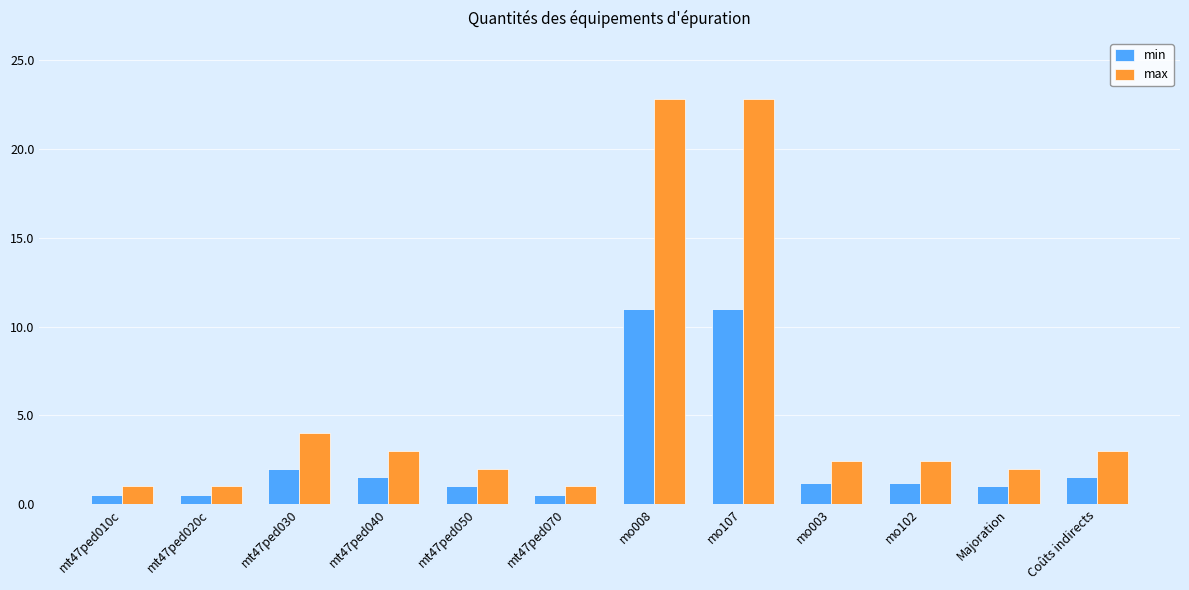

Where does the min series first go above 1?

mt47ped030